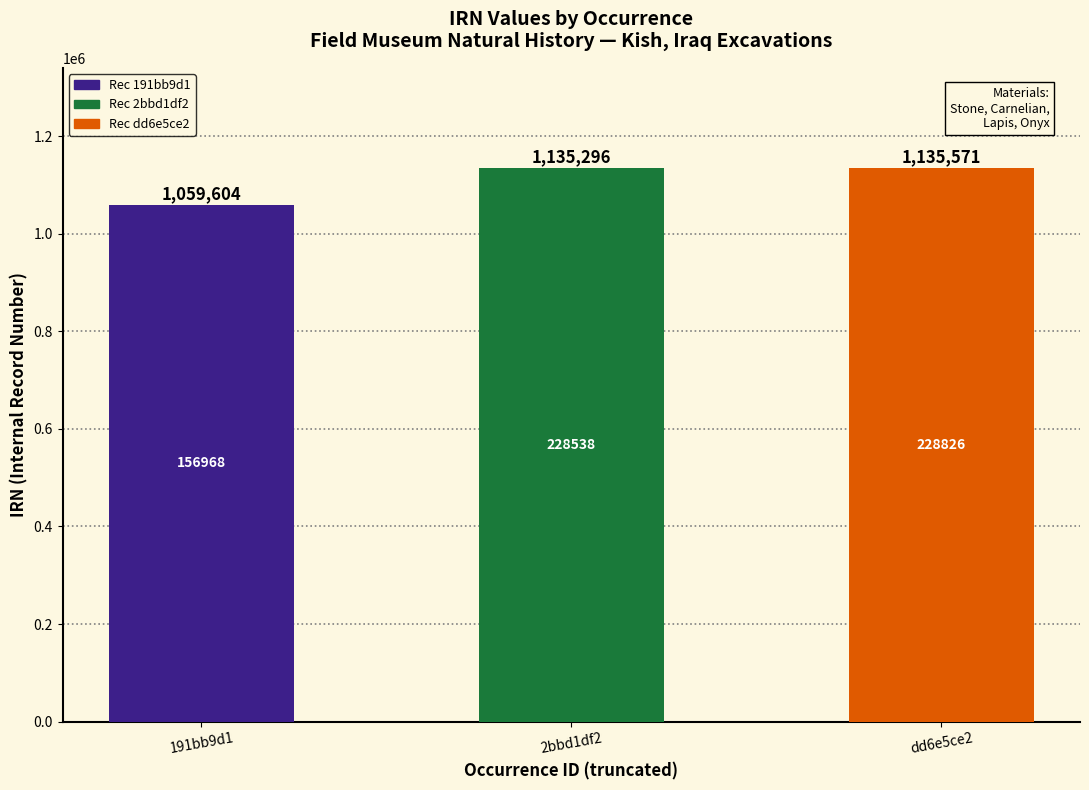

What value does the data have at dd6e5ce2, to the nearest 100?

1135600